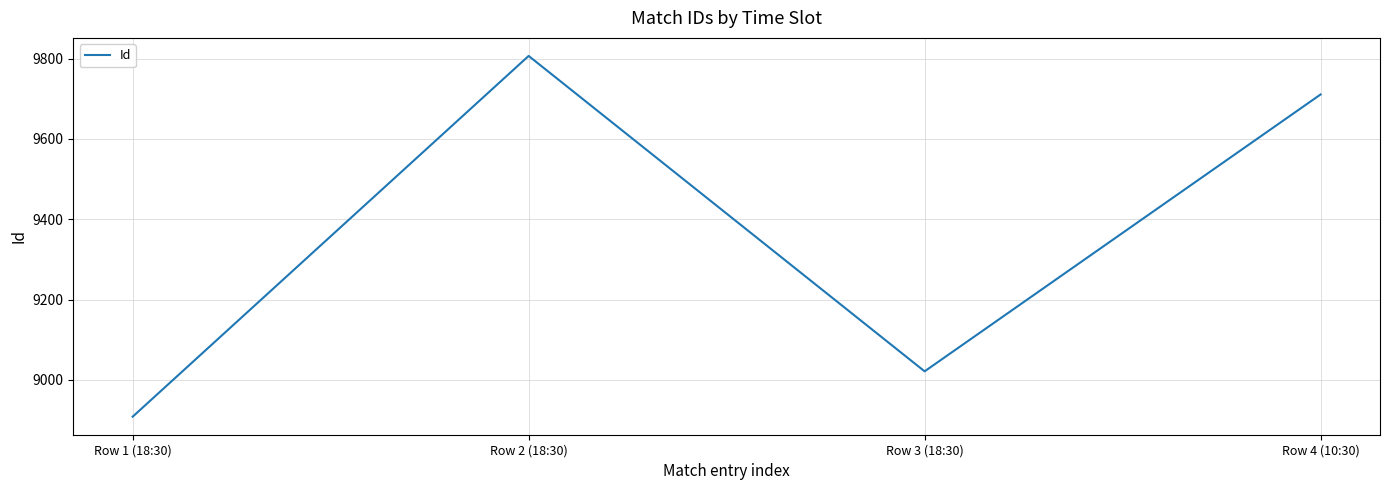

Rank the categories by value from highest to lowest.

Row 2 (18:30), Row 4 (10:30), Row 3 (18:30), Row 1 (18:30)